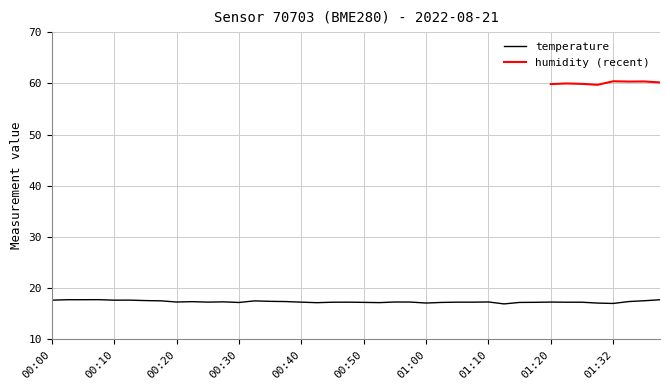

Approximately how many times larger is the value at 01:05 compared to 00:13?

1.0